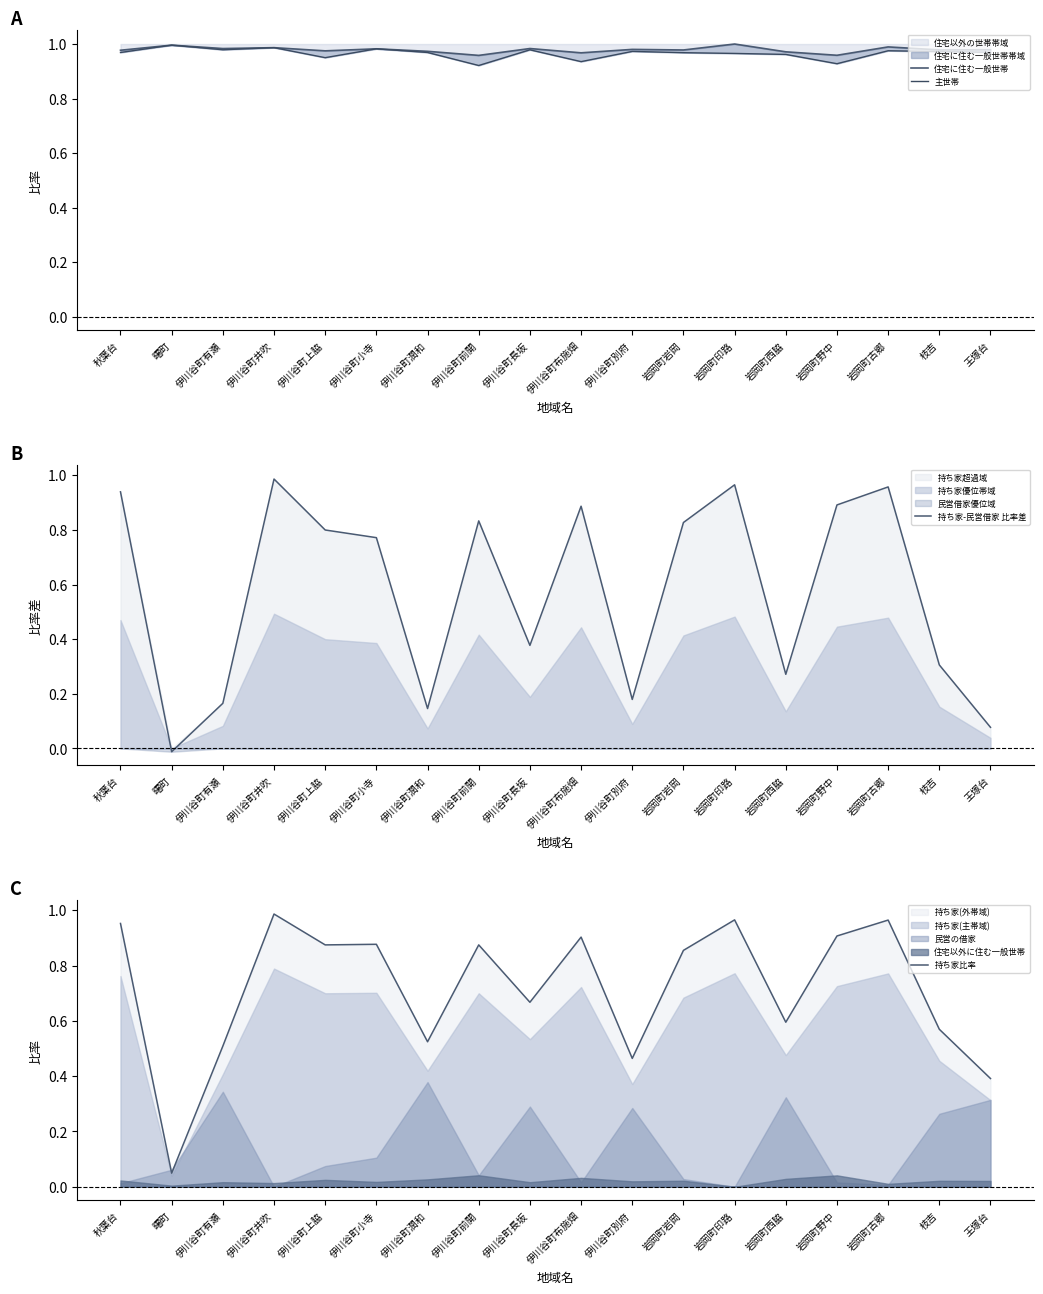

Rank the series at 伊川谷町別府 from highest to lowest value.

住宅に住む一般世帯, 主世帯, 持ち家比率, 持ち家-民営借家 比率差